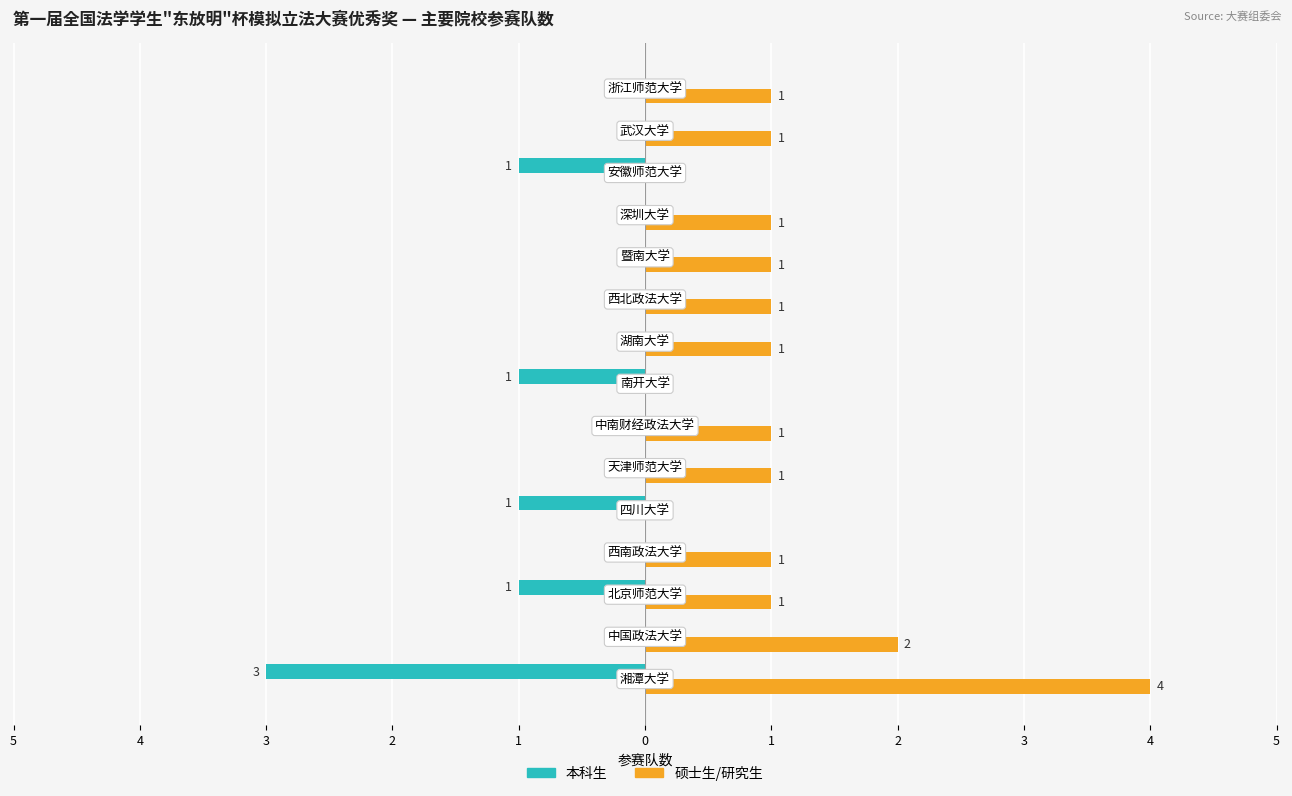

List the series in order of their overall mean, highest first.

硕士生/研究生, 本科生